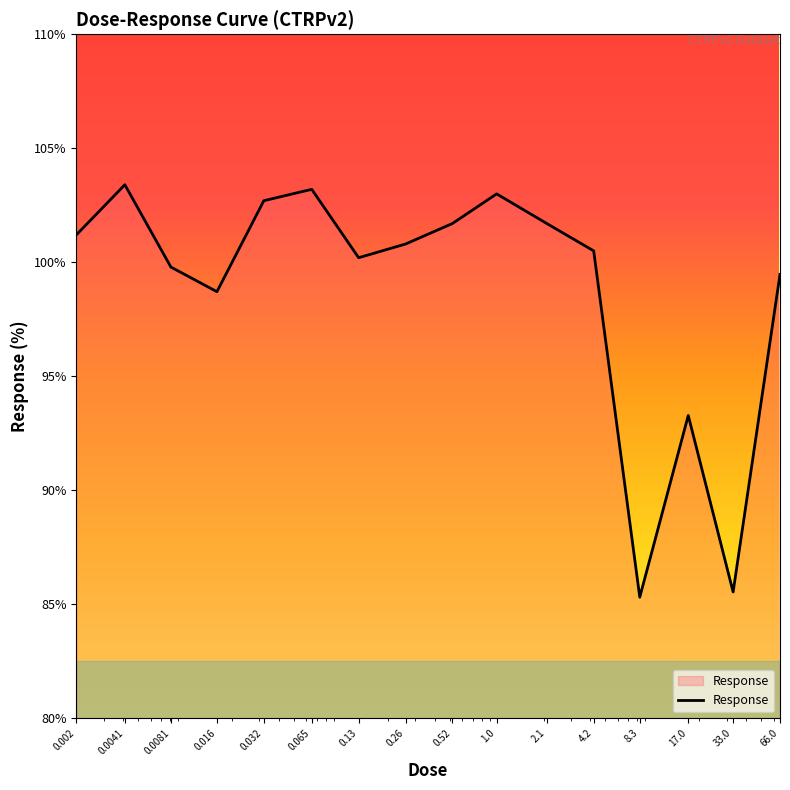

What is the maximum value shown in the chart?

103.4